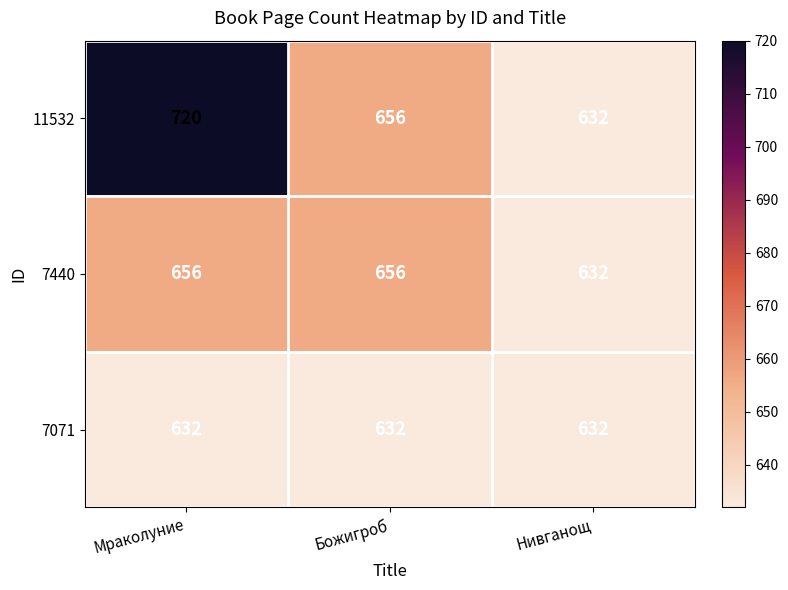

What is the sum of all 7071 values?

1896